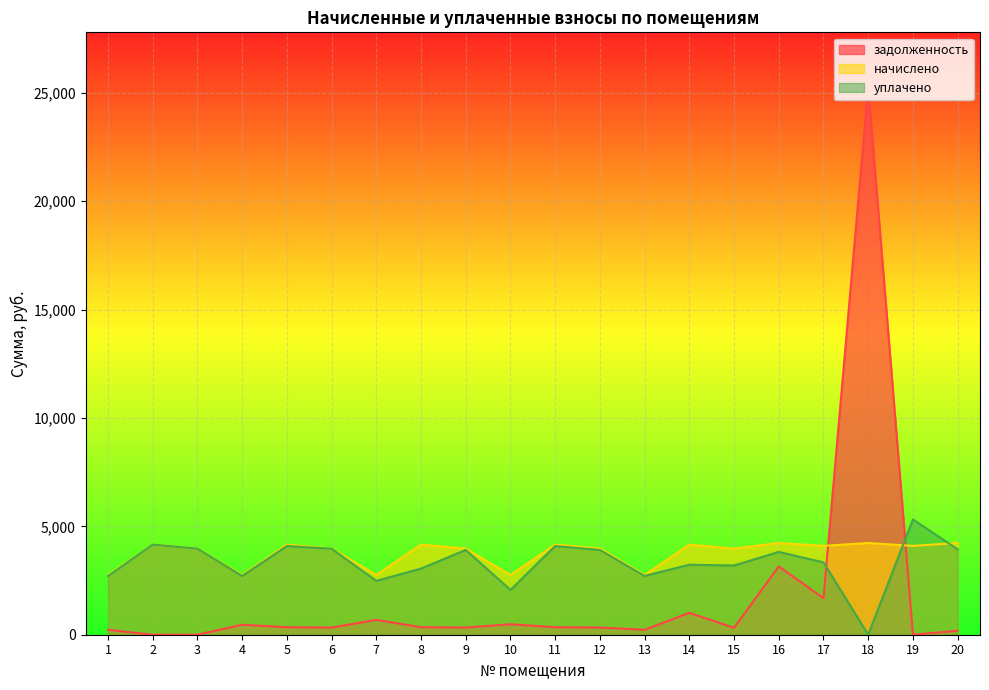

What is the sum of the начислено values at 17 and 10?

6854.4